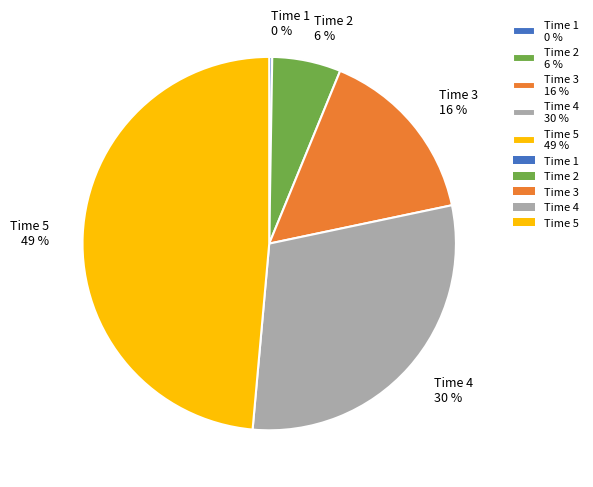

Between Time 4 30 % and Time 5 49 %, which is larger?

Time 5 49 %